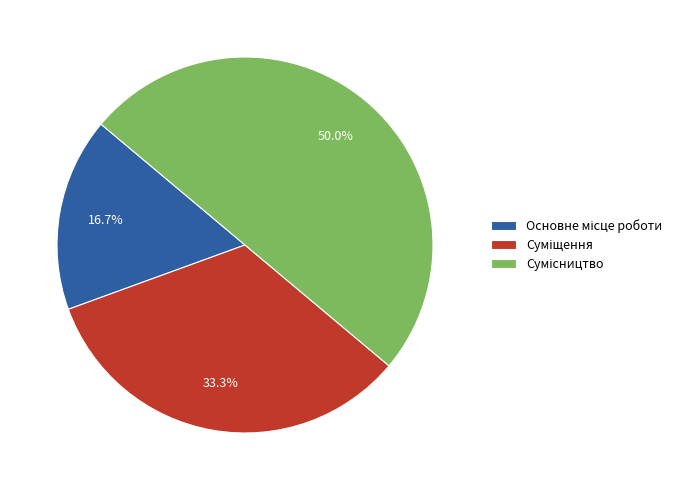

How many slices are in this pie chart?

3